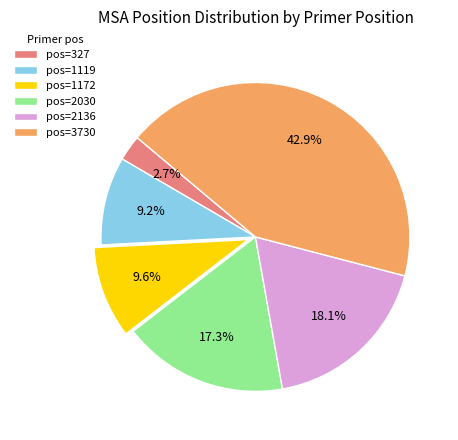

Combined, do pos=3730 and pos=327 account for over 50%?

No